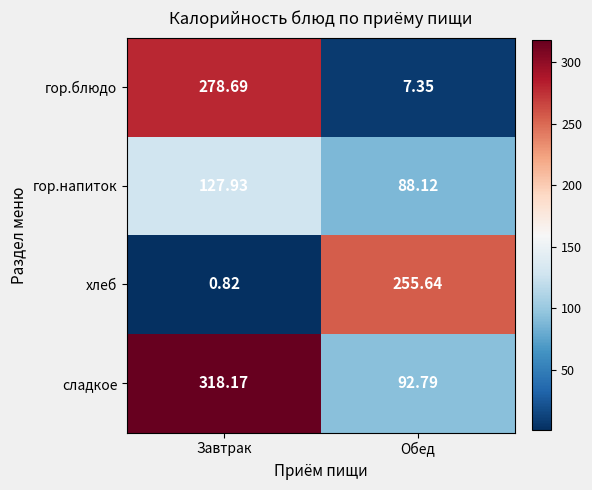

Which series has the largest range (max minus min)?

гор.блюдо